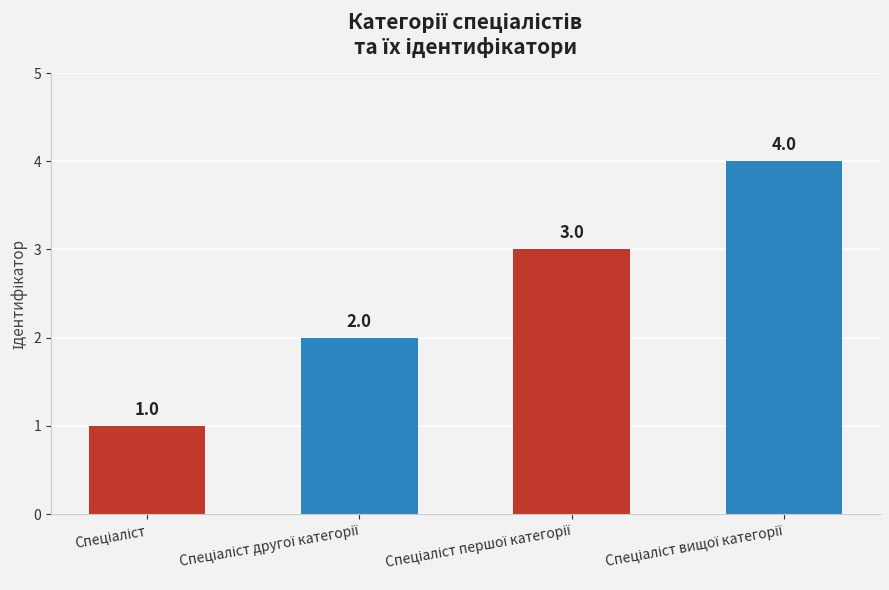

Reading left to right, transcribe all the data shown in this chart.

1	2	3	4